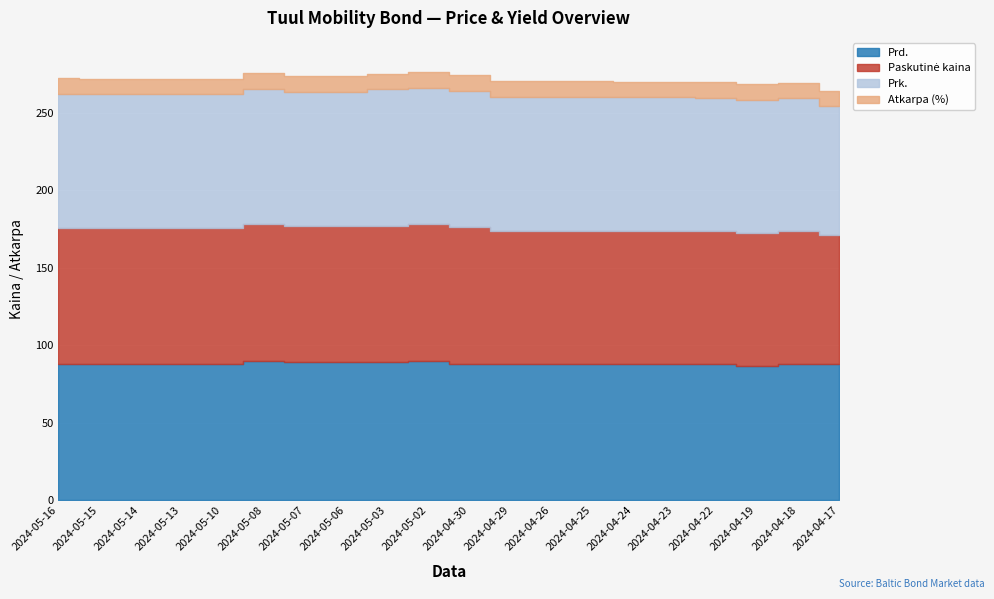

Which series changed the most between 2024-04-30 and 2024-04-25?

Paskutinė kaina